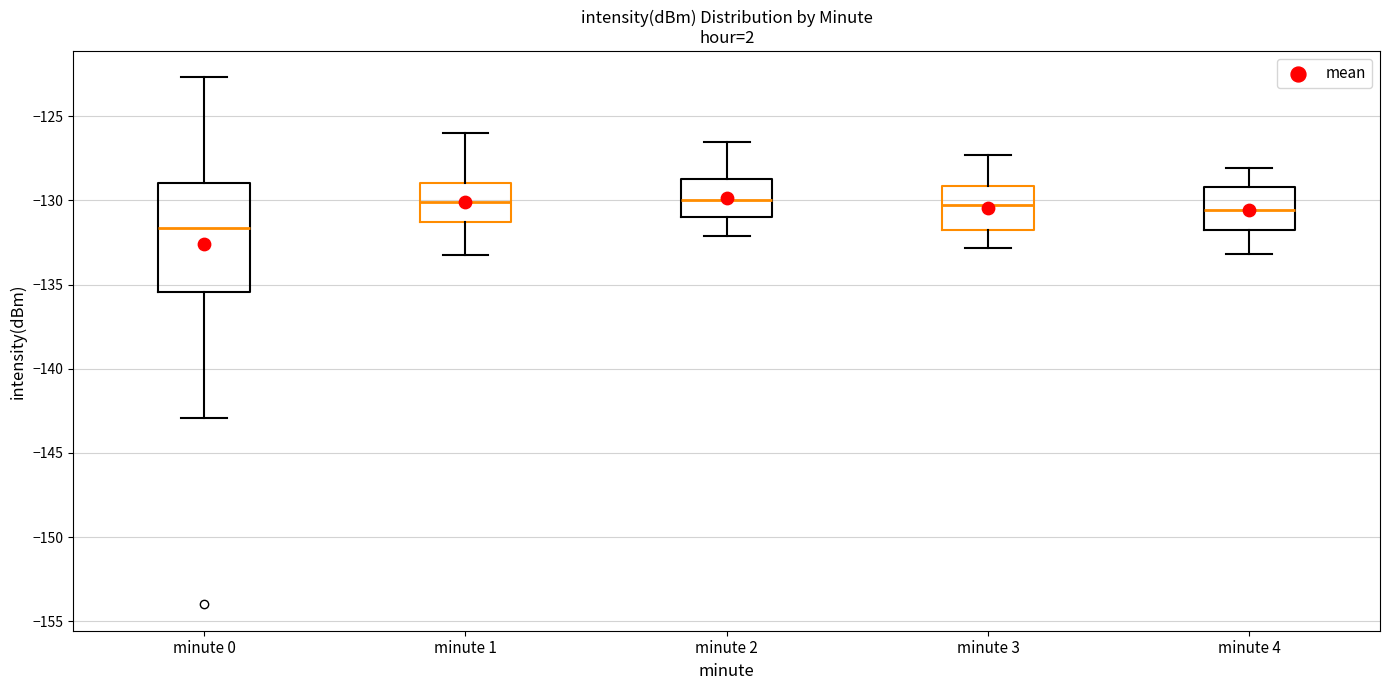

Where does the lower whisker of the box for minute 2 end on the y-axis? The values are not printed on the chart, so give them approximately, as read against the axis.

-132.0